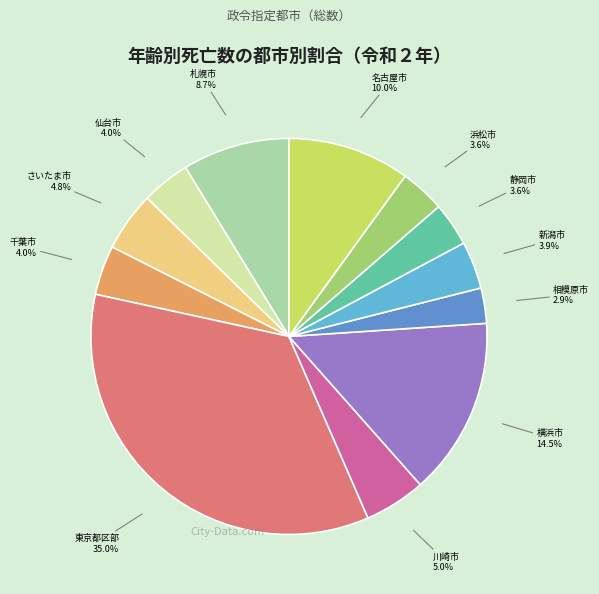

Is there a majority slice in this chart?

No